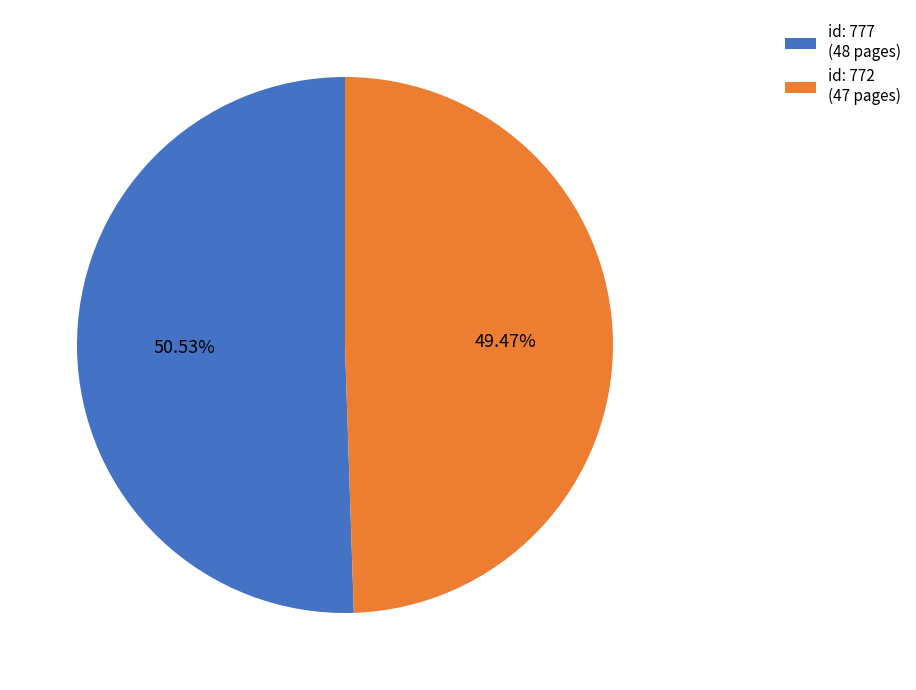

Which category has the smallest portion of the pie?

id: 772 (47 pages)